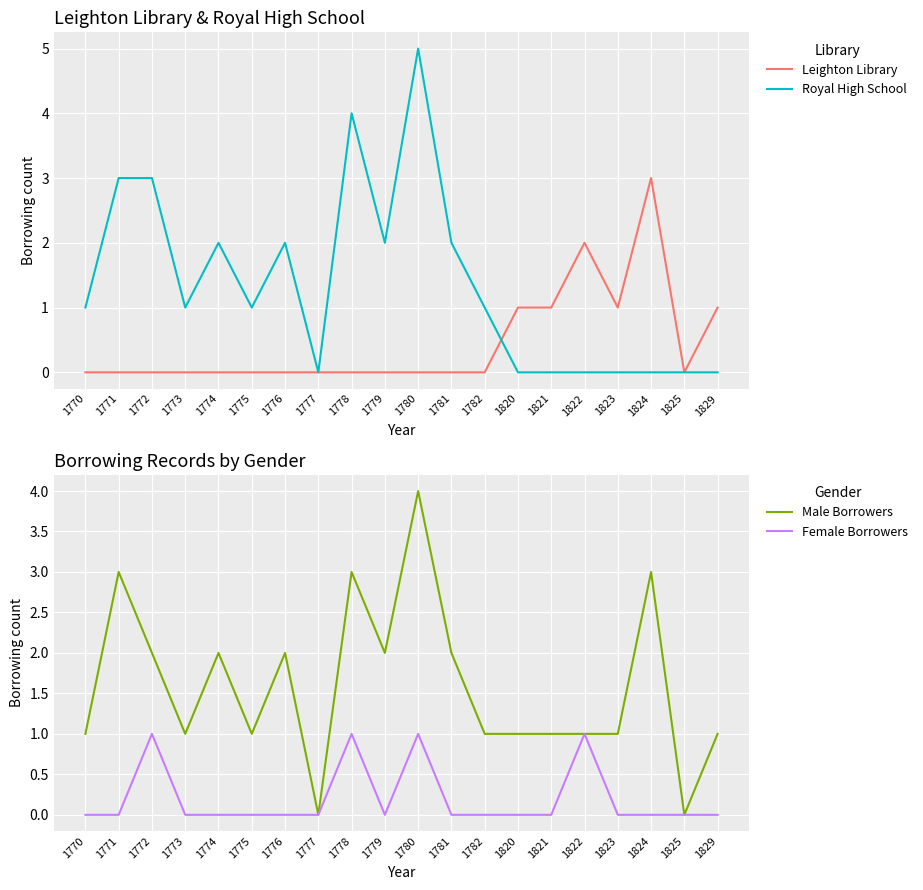

Which series has the largest total across all categories?

Male Borrowers